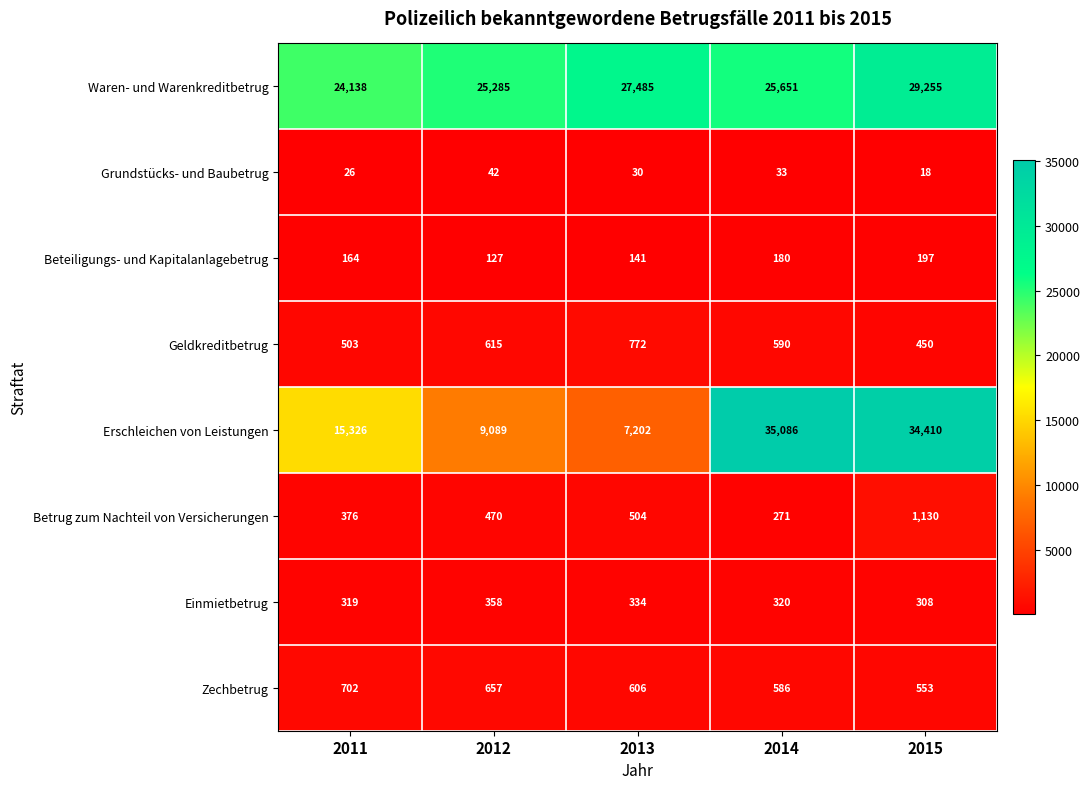

What is the difference between the second highest and minimum values in the Erschleichen von Leistungen series?

27208